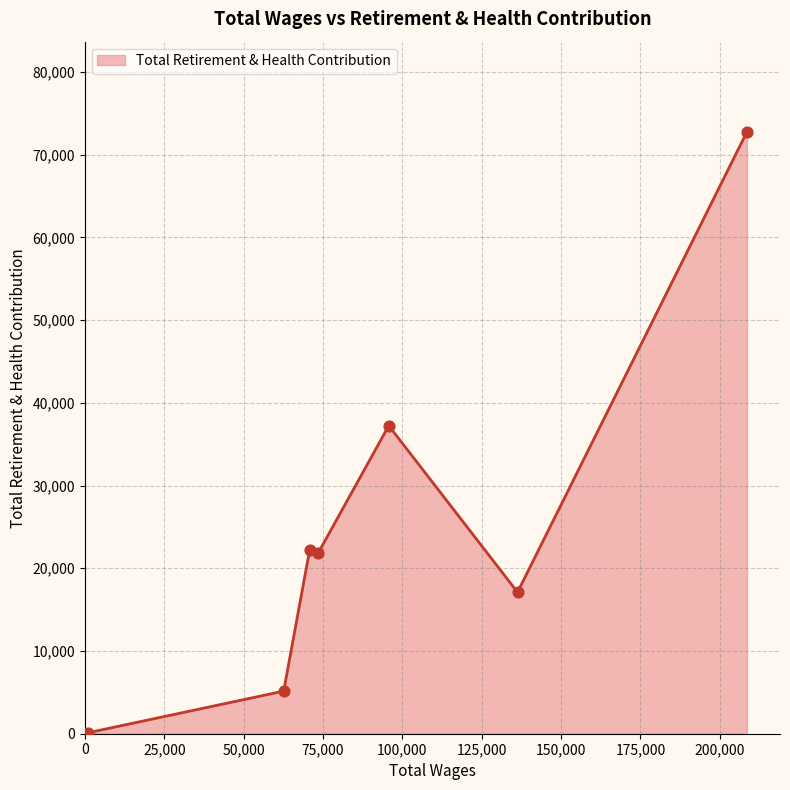

What is the average value?

25207